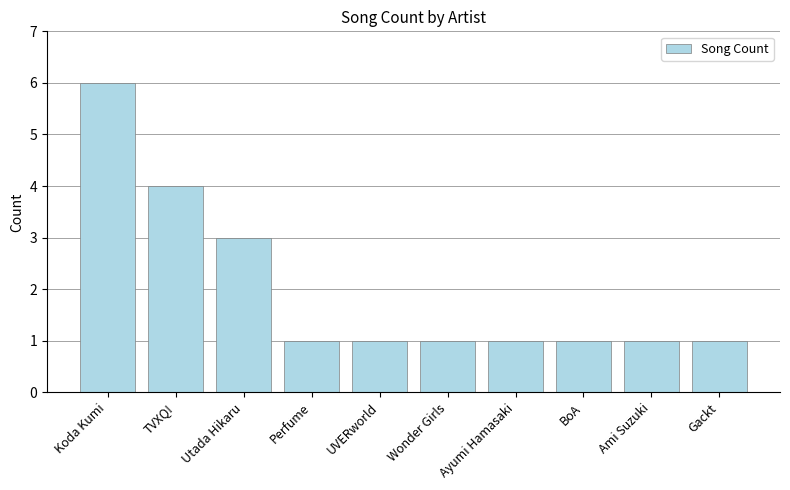

The chart shows a value of 1 at Utada Hikaru. True or false?

False